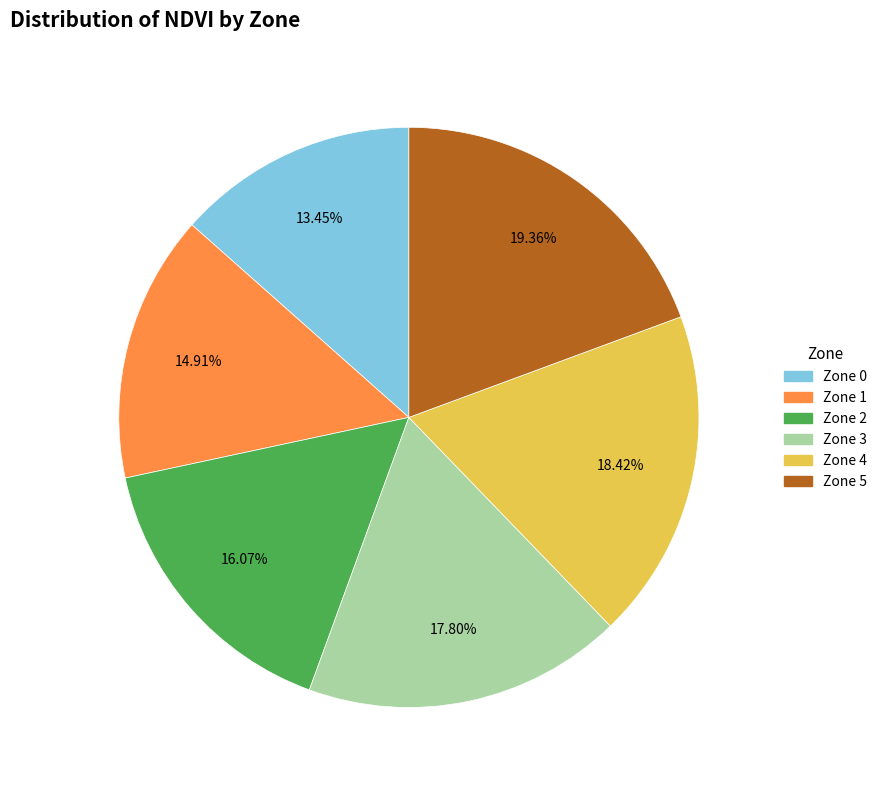

What percentage do Zone 1 and Zone 4 together represent?

33.2%